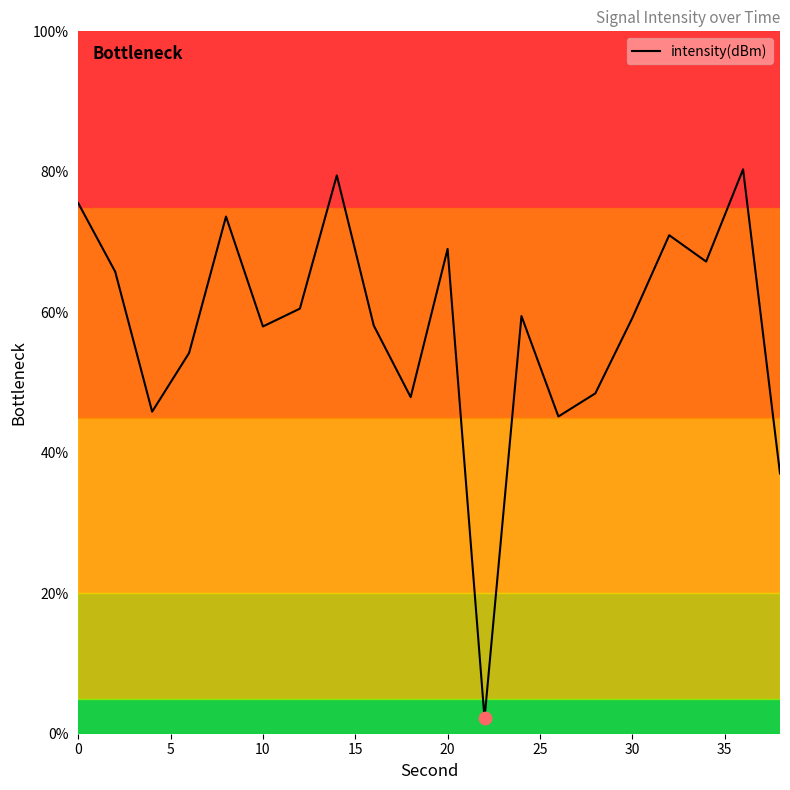

What is the minimum value shown in the chart?

2.2